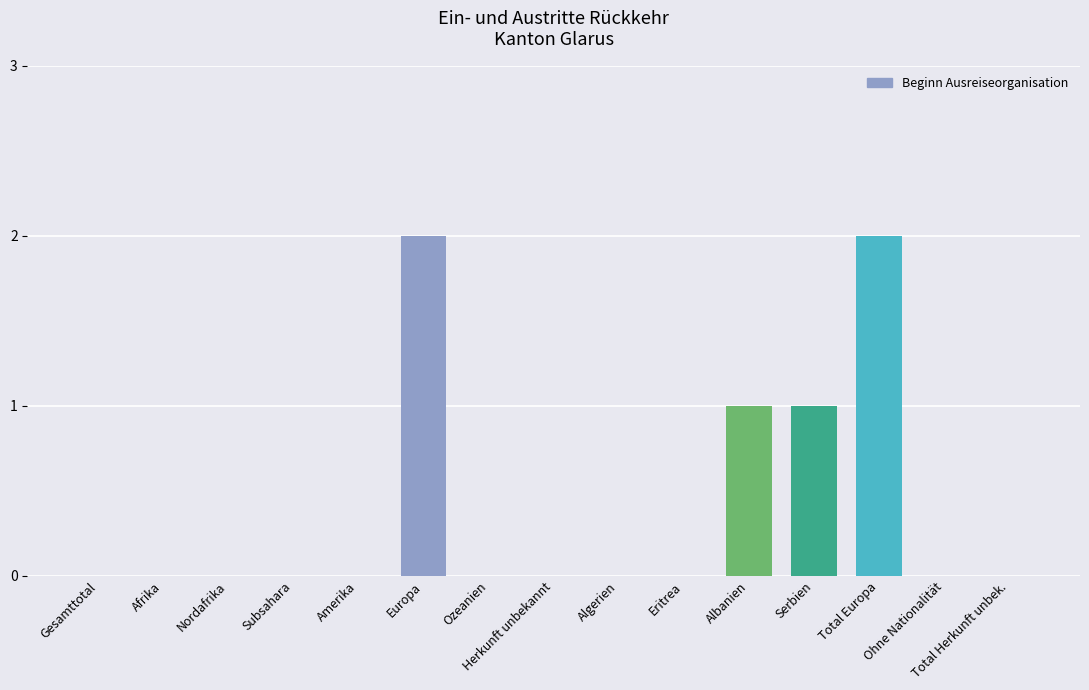

What is the sum of all values?

6